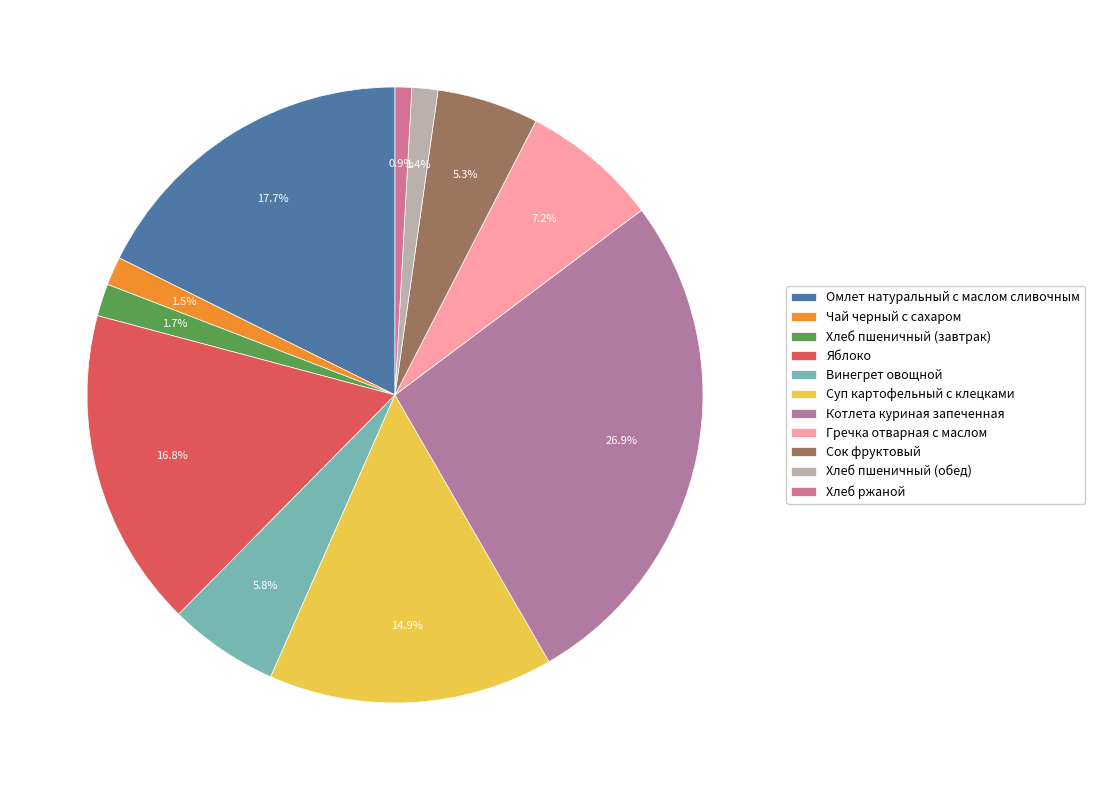

Combined, what portion of the pie is Чай черный с сахаром and Хлеб пшеничный (обед)?

2.9%